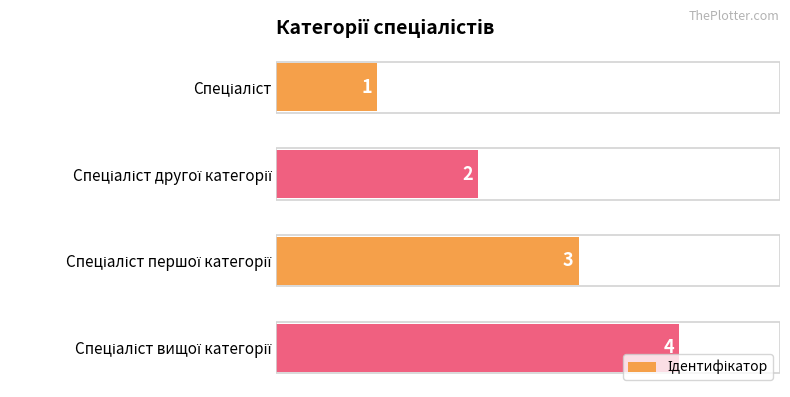

How many data points does each series have?

4